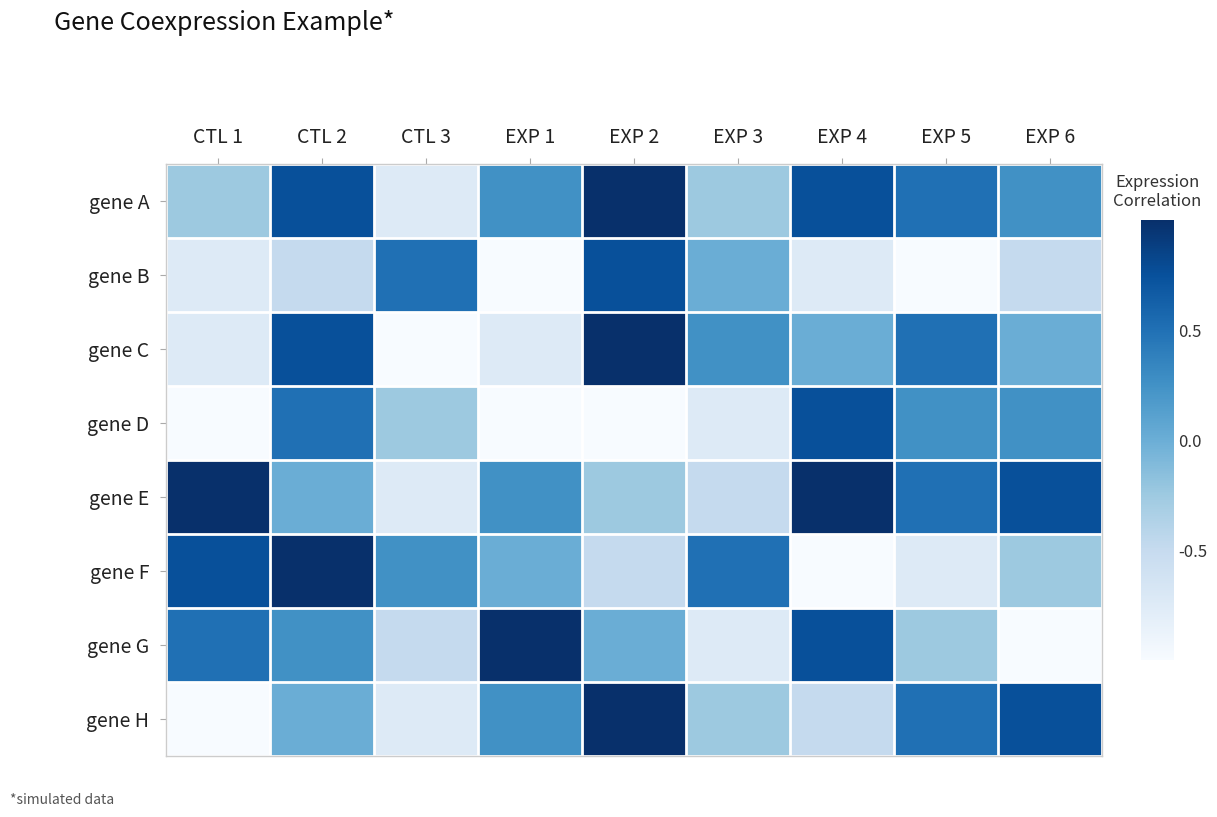

What is the minimum value shown in the chart?

-1.0